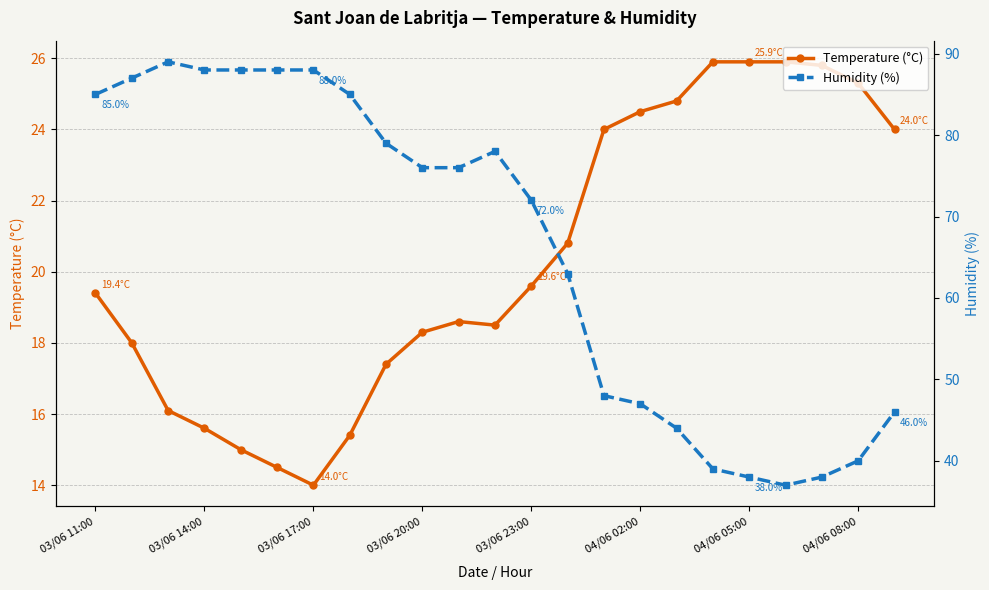

Reading left to right, list all the values displayed in this chart.

Temperature (°C): 19.4	18.0	16.1	15.6	15.0	14.5	14.0	15.4	17.4	18.3	18.6	18.5	19.6	20.8	24.0	24.5	24.8	25.9	25.9	25.9	25.8	25.3	24.0
Humidity (%): 85.0	87.0	89.0	88.0	88.0	88.0	88.0	85.0	79.0	76.0	76.0	78.0	72.0	63.0	48.0	47.0	44.0	39.0	38.0	37.0	38.0	40.0	46.0